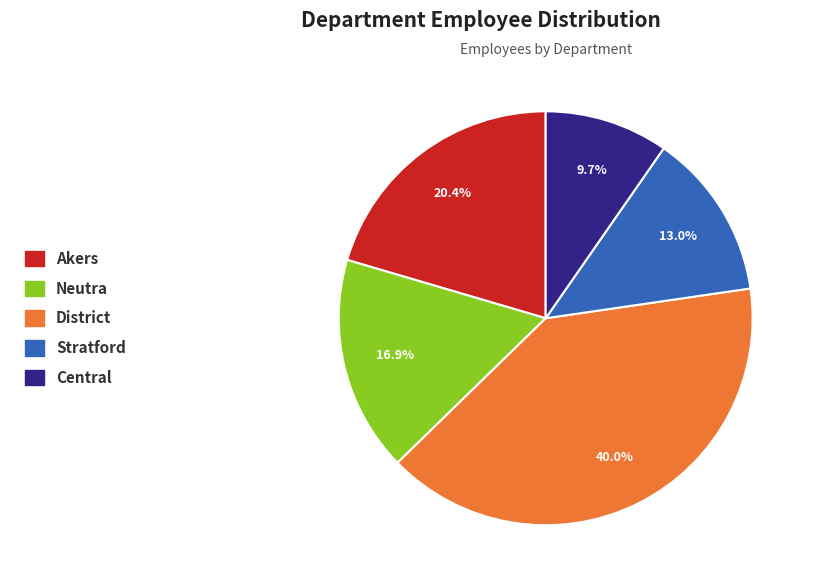

Which slice is the largest?

District